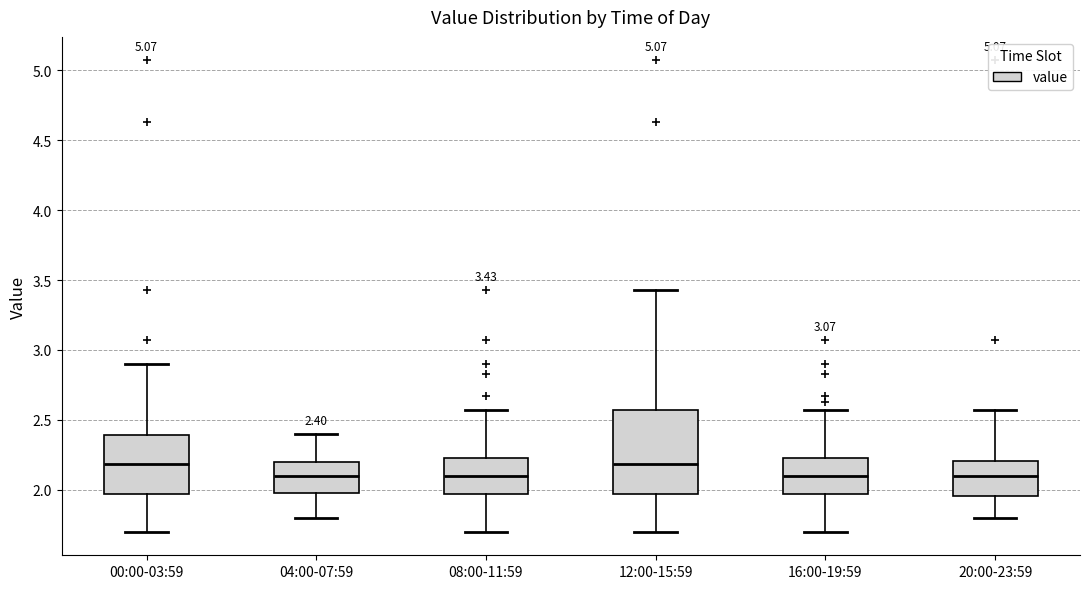

Which box is the tallest, from its lower edge to its upper edge?

12:00-15:59